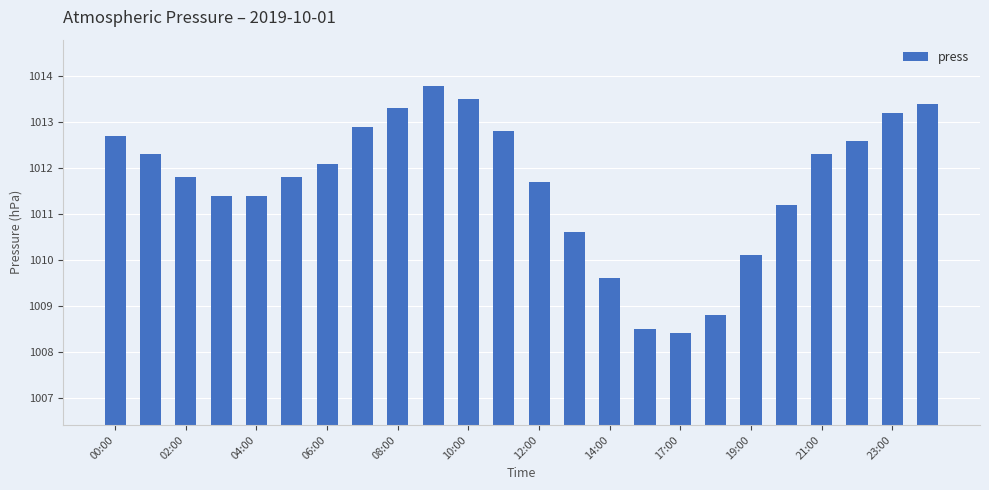

Reading left to right, transcribe all the data shown in this chart.

1012.7	1012.3	1011.8	1011.4	1011.4	1011.8	1012.1	1012.9	1013.3	1013.8	1013.5	1012.8	1011.7	1010.6	1009.6	1008.5	1008.4	1008.8	1010.1	1011.2	1012.3	1012.6	1013.2	1013.4